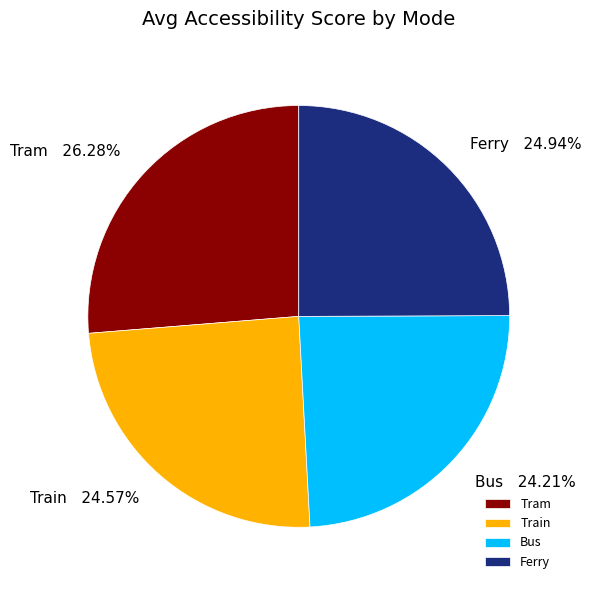

What is the largest slice in the pie chart?

Tram